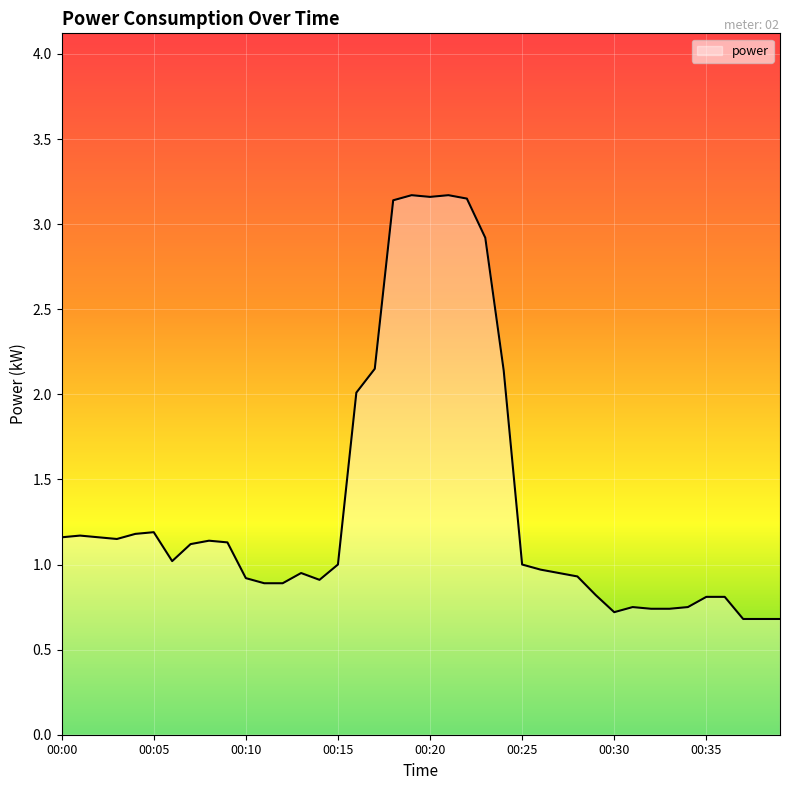

How many lines are shown in the chart?

1